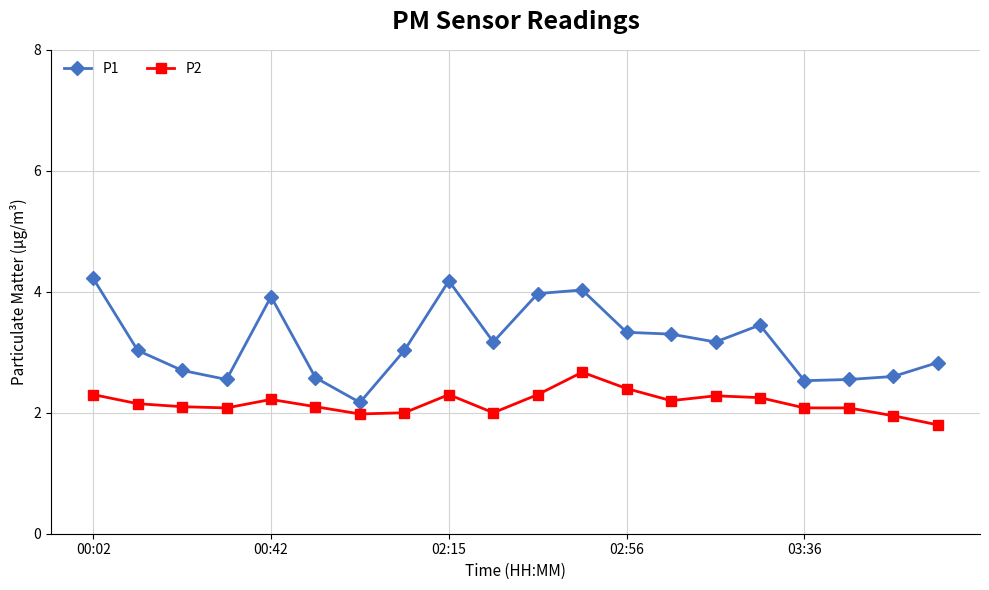

In P1, how many points are higher than both neighbors (excluding endpoints)?

4